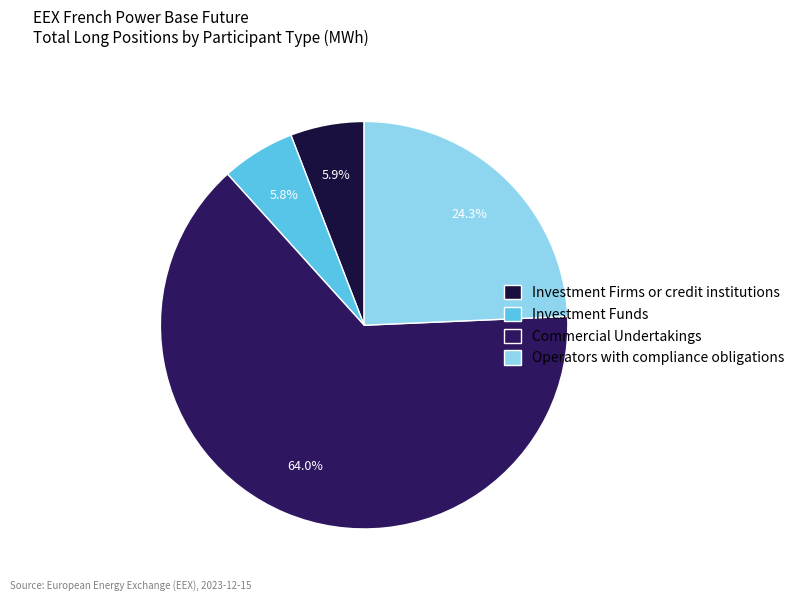

How many segments does this pie chart have?

4